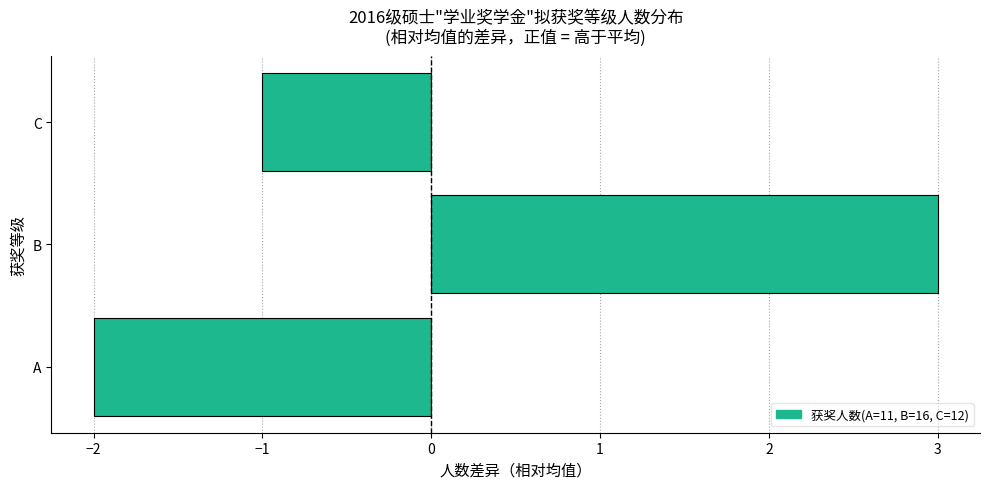

What is the change in value from B to C?

-4